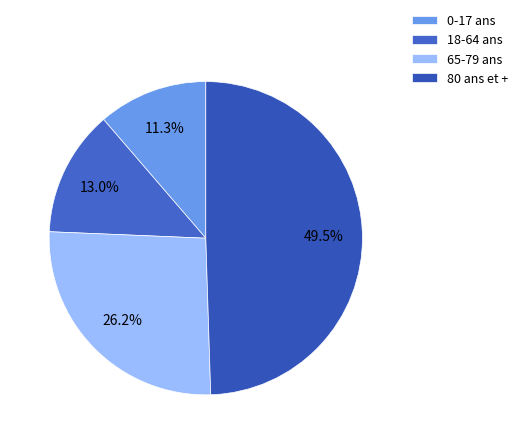

Which category has the smallest portion of the pie?

0-17 ans